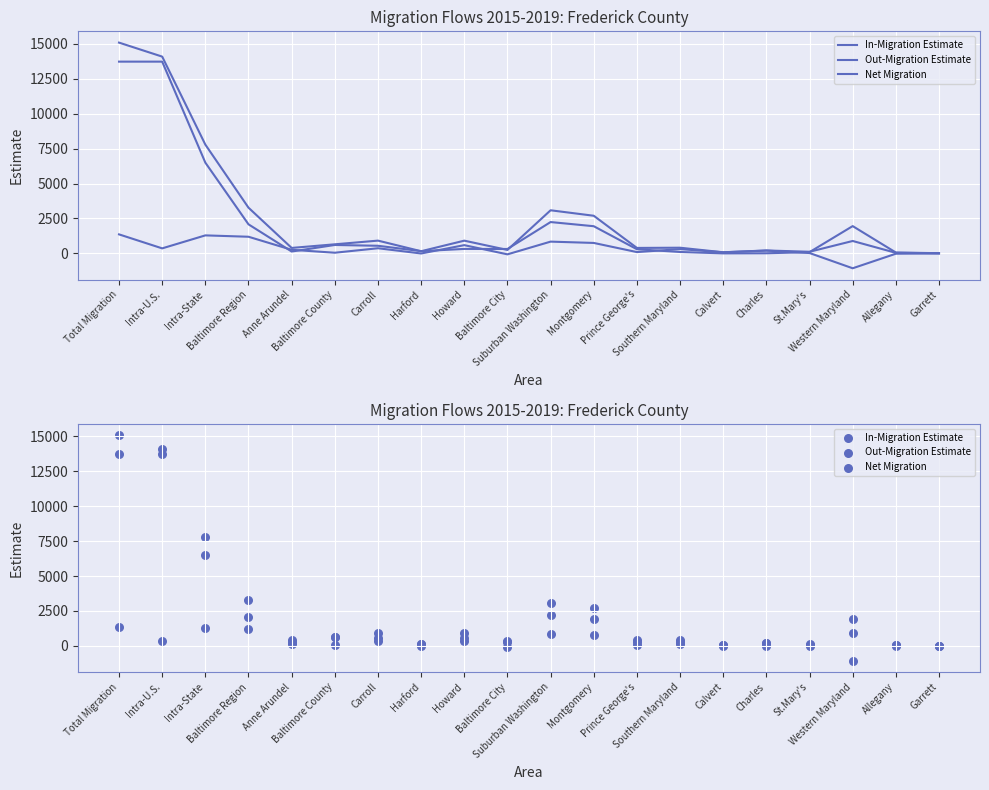

Which series contains the highest Y value?

In-Migration Estimate